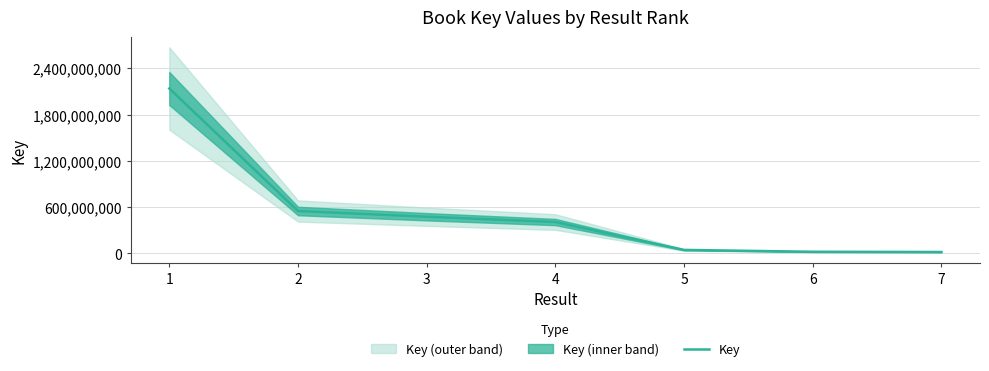

List the labels in order of value, largest first.

1, 2, 3, 4, 5, 6, 7